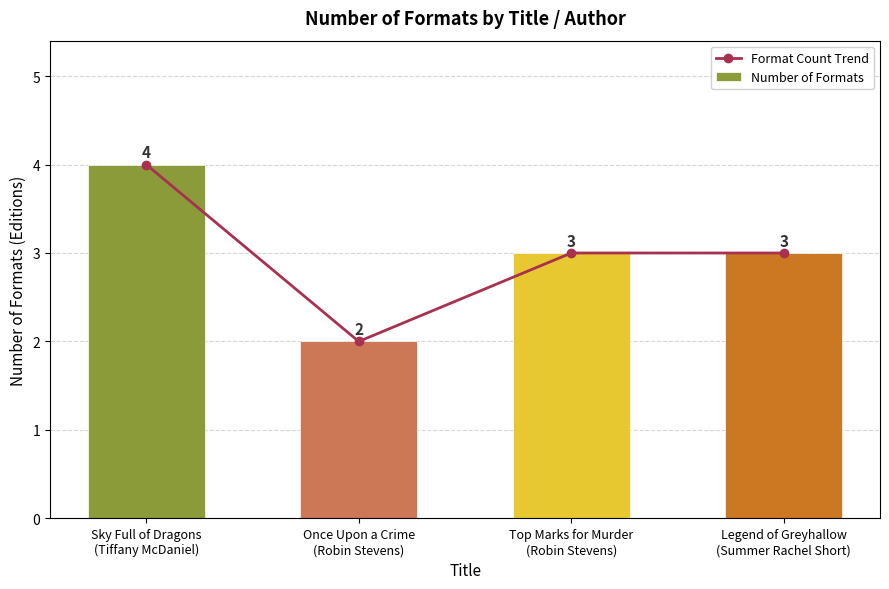

Reading left to right, what are all the values shown in this chart?

Format Count Trend: Sky Full of Dragons
(Tiffany McDaniel)=4	Once Upon a Crime
(Robin Stevens)=2	Top Marks for Murder
(Robin Stevens)=3	Legend of Greyhallow
(Summer Rachel Short)=3
Number of Formats: Sky Full of Dragons
(Tiffany McDaniel)=4	Once Upon a Crime
(Robin Stevens)=2	Top Marks for Murder
(Robin Stevens)=3	Legend of Greyhallow
(Summer Rachel Short)=3